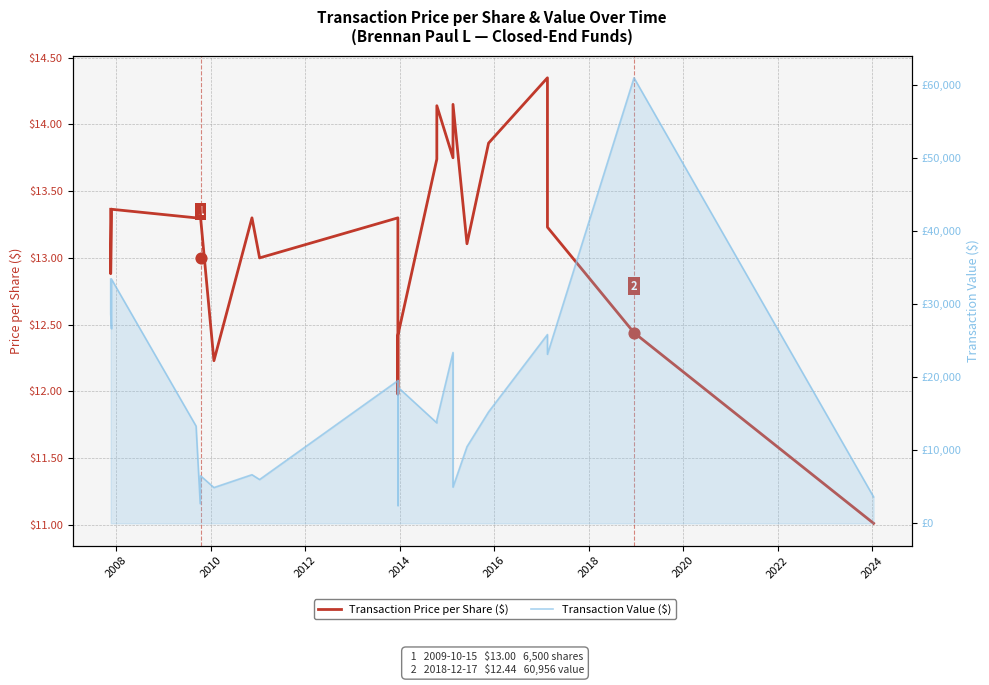

At how many categories does at least one series exceed 39714?

1